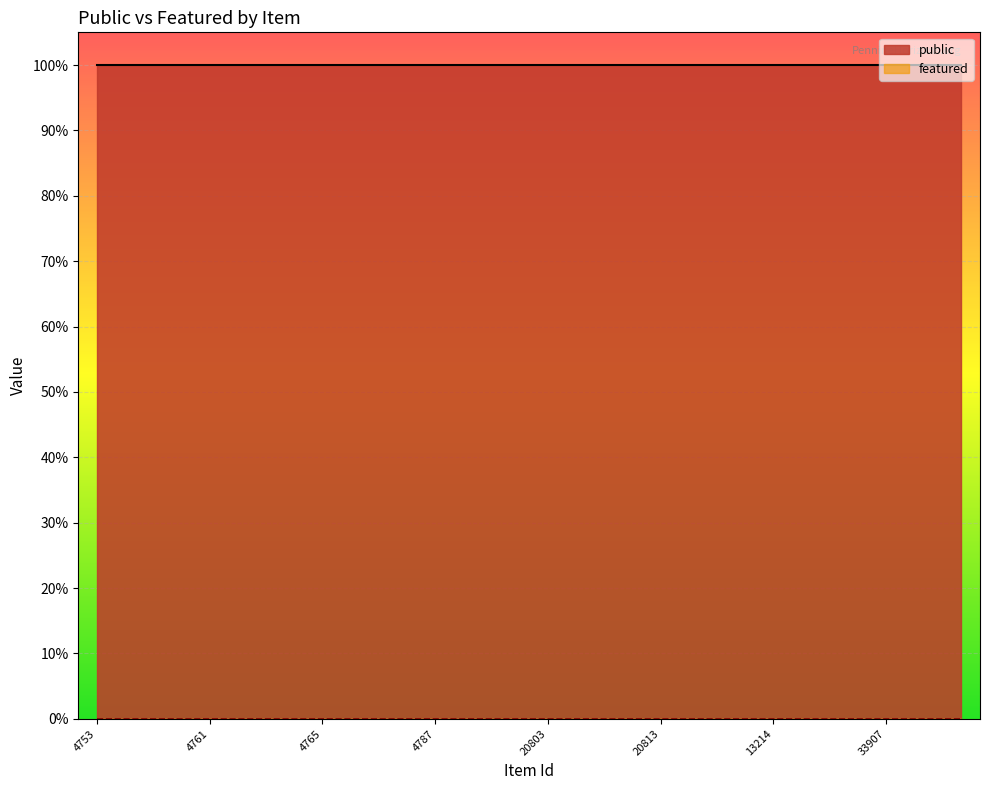

Reading left to right, what are all the values shown in this chart?

public: 1	1	1	1	1	1	1	1	1	1	1	1	1	1	1	1	1	1	1	1	1	1	1	1
featured: 0	0	0	0	0	0	0	0	0	0	0	0	0	0	0	0	0	0	0	0	0	0	0	0